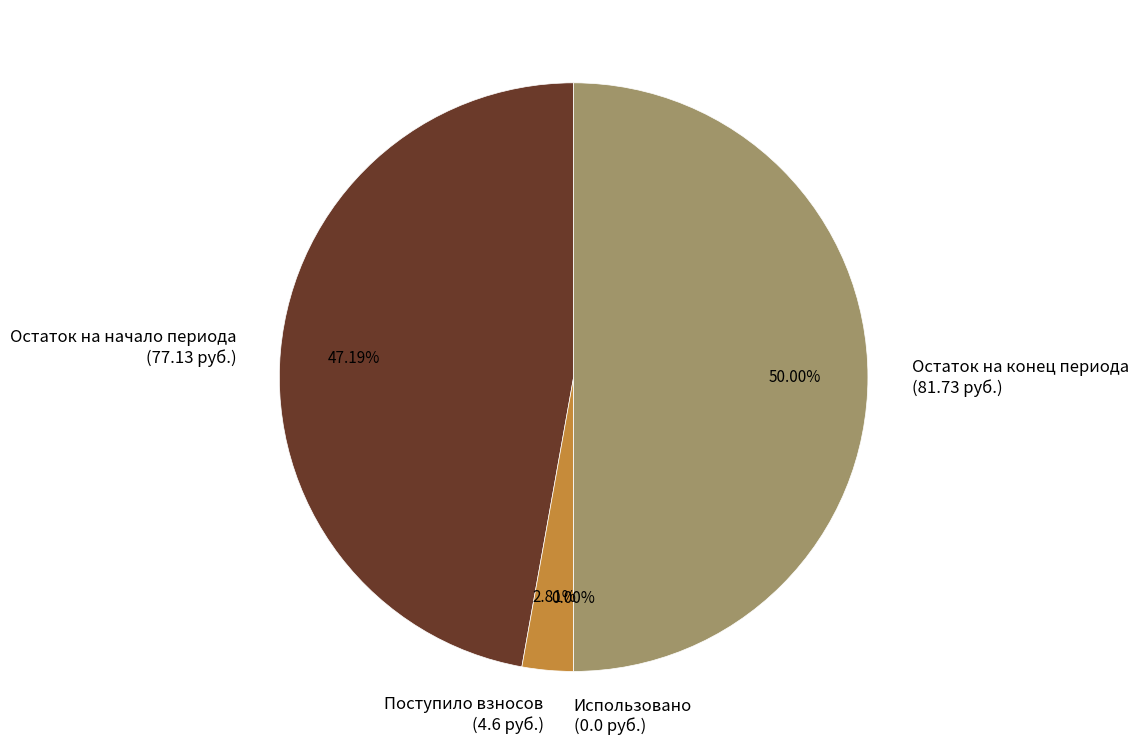

Which category has the smallest portion of the pie?

Использовано
(0.0 руб.)